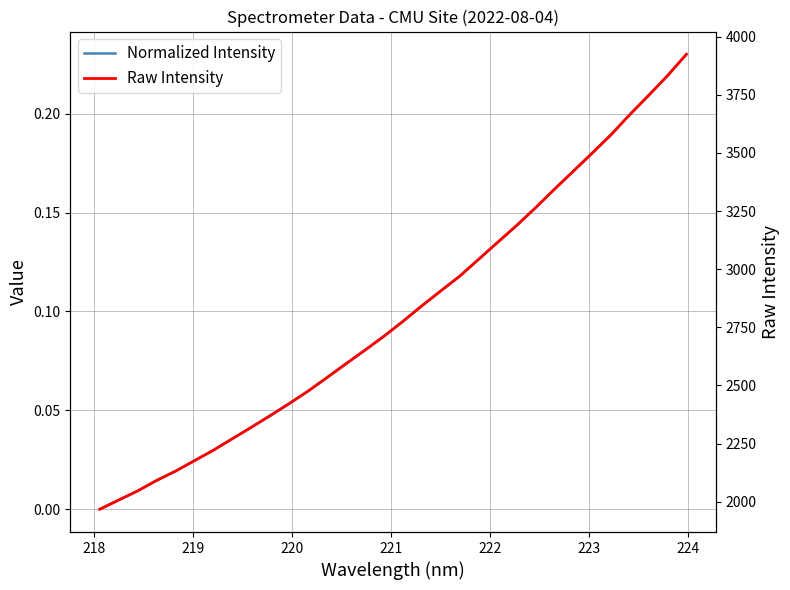

True or false: Normalized Intensity and Raw Intensity cross at least once.

False